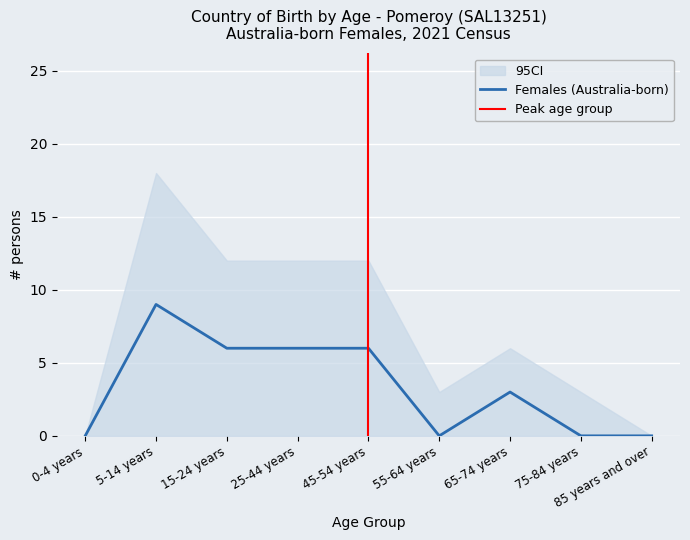

Is it true that Females (Australia-born) equals 6 at 15-24 years?

True